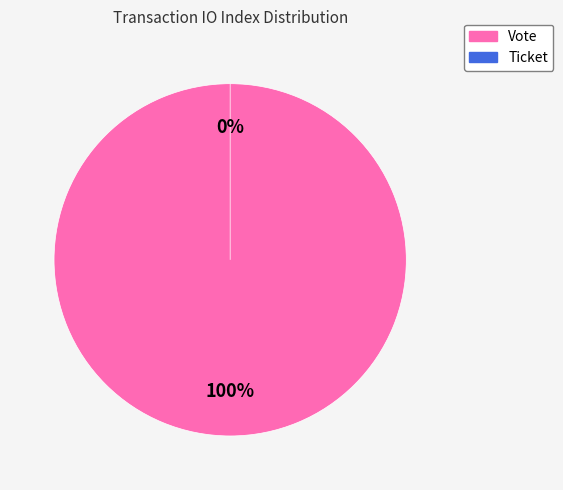

Which category accounts for the majority?

Vote